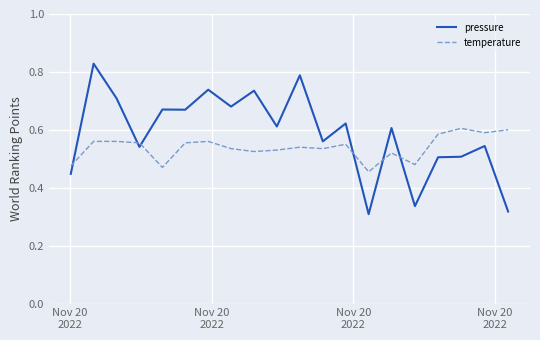

What are all the series names shown in the legend?

pressure, temperature